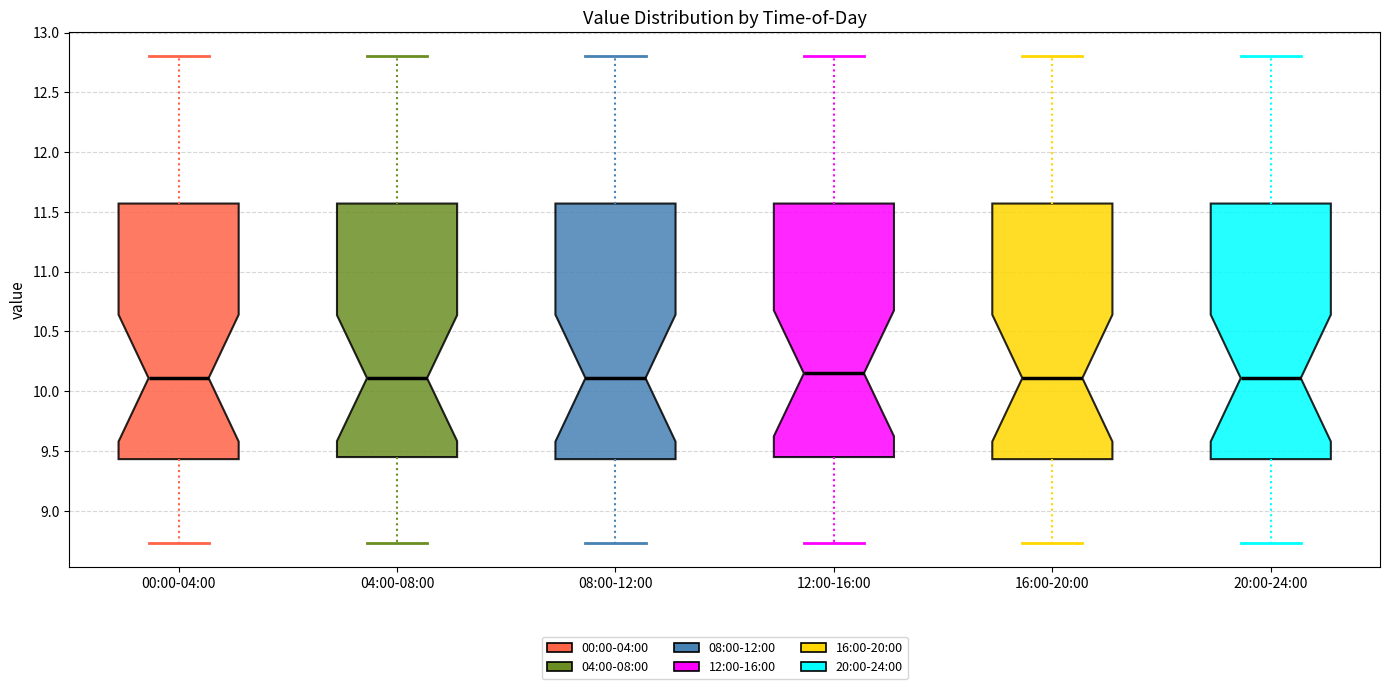

Reading left to right, transcribe this box plot: for each box, give where its median line is, the range the box spans, and where its two whiskers end, as read against the y-axis. The values are not printed on the chart, so give them approximately, as read against the axis.

00:00-04:00: median 10.10, box 9.45 to 11.55, whiskers 8.75 to 12.80
04:00-08:00: median 10.10, box 9.45 to 11.55, whiskers 8.75 to 12.80
08:00-12:00: median 10.10, box 9.45 to 11.55, whiskers 8.75 to 12.80
12:00-16:00: median 10.15, box 9.45 to 11.55, whiskers 8.75 to 12.80
16:00-20:00: median 10.10, box 9.45 to 11.55, whiskers 8.75 to 12.80
20:00-24:00: median 10.10, box 9.45 to 11.55, whiskers 8.75 to 12.80